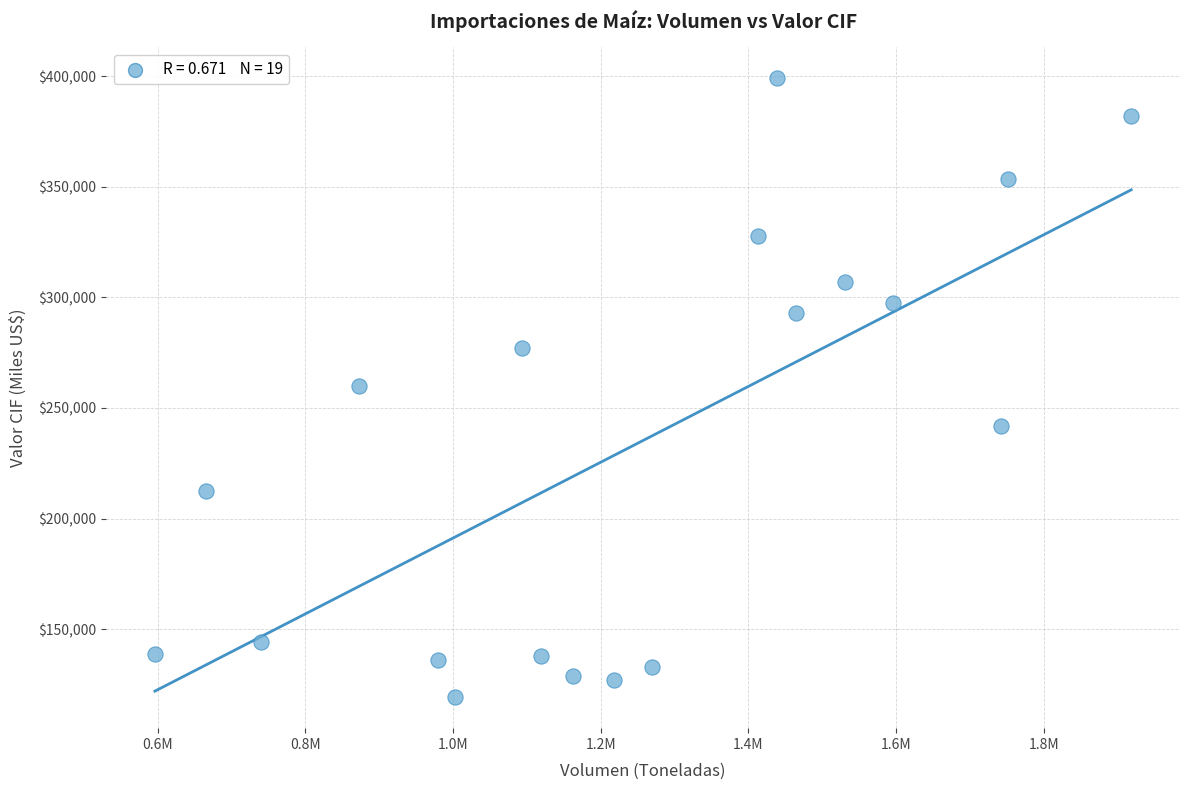

What is the range of X values (max minus min)?

1321804.9